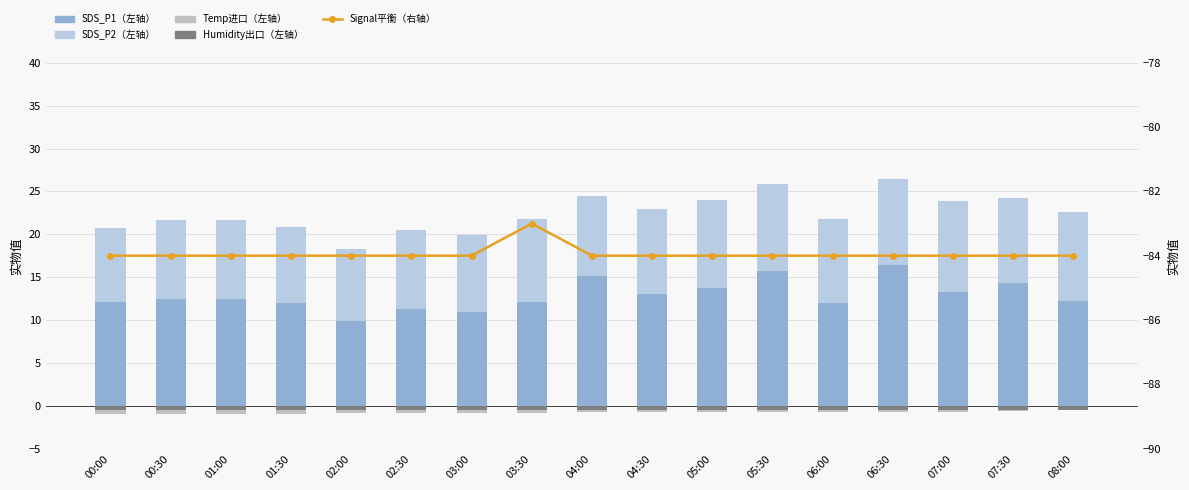

Reading right to left, what are all the values shown in this chart?

SDS_P1（左轴）: 12.2	14.3	13.3	16.4	11.9	15.7	13.7	13.0	15.1	12.2	11.0	11.2	9.8	12.0	12.5	12.5	12.1
SDS_P2（左轴）: 10.4	9.9	10.7	10.0	9.9	10.2	10.3	9.9	9.3	9.6	8.9	9.2	8.5	8.8	9.2	9.2	8.7
Temp进口（左轴）: -0.5	-0.6	-0.7	-0.7	-0.7	-0.7	-0.8	-0.8	-0.8	-0.9	-0.9	-0.9	-0.9	-1.0	-1.0	-1.0	-1.0
Humidity出口（左轴）: -0.5	-0.5	-0.5	-0.5	-0.5	-0.5	-0.5	-0.5	-0.5	-0.5	-0.5	-0.5	-0.5	-0.5	-0.5	-0.5	-0.5
Signal平衡（右轴）: -84.0	-84.0	-84.0	-84.0	-84.0	-84.0	-84.0	-84.0	-84.0	-83.0	-84.0	-84.0	-84.0	-84.0	-84.0	-84.0	-84.0